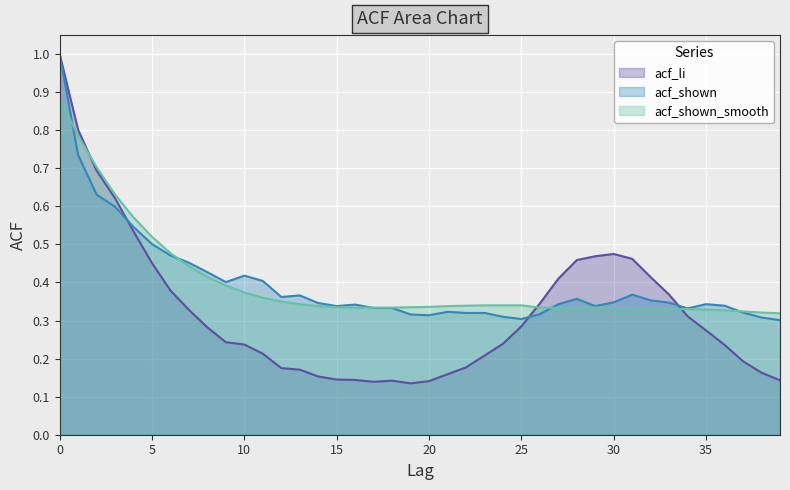

What is the maximum value for acf_shown_smooth?

0.9